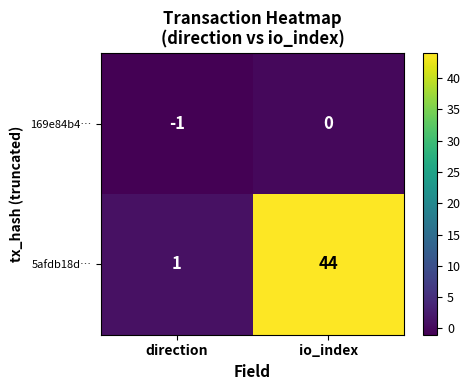

At direction, list the series in order from smallest to largest.

169e84b4…, 5afdb18d…